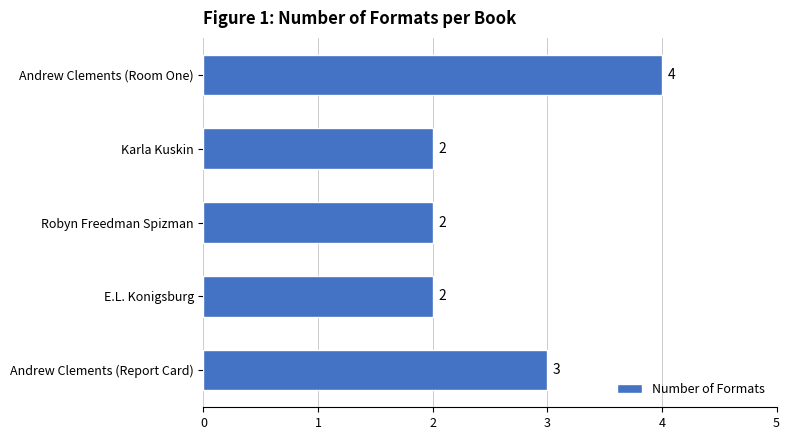

Approximately how many times larger is the value at Robyn Freedman Spizman compared to E.L. Konigsburg?

1.0